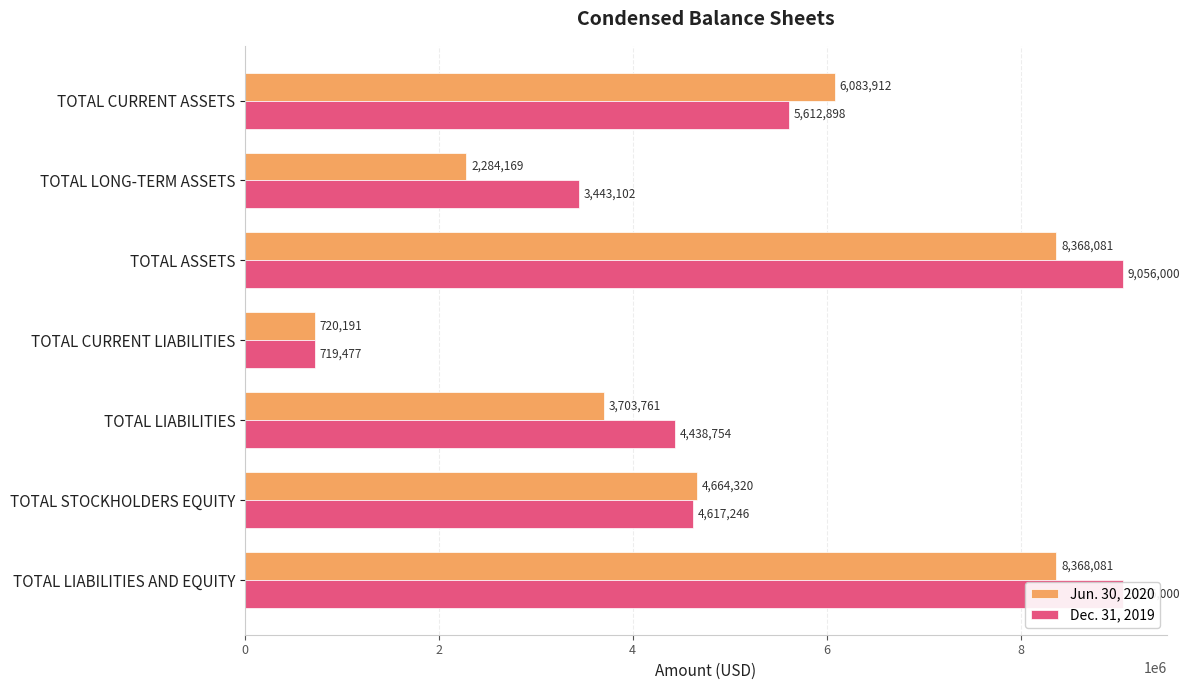

What are all the series names shown in the legend?

Jun. 30, 2020, Dec. 31, 2019